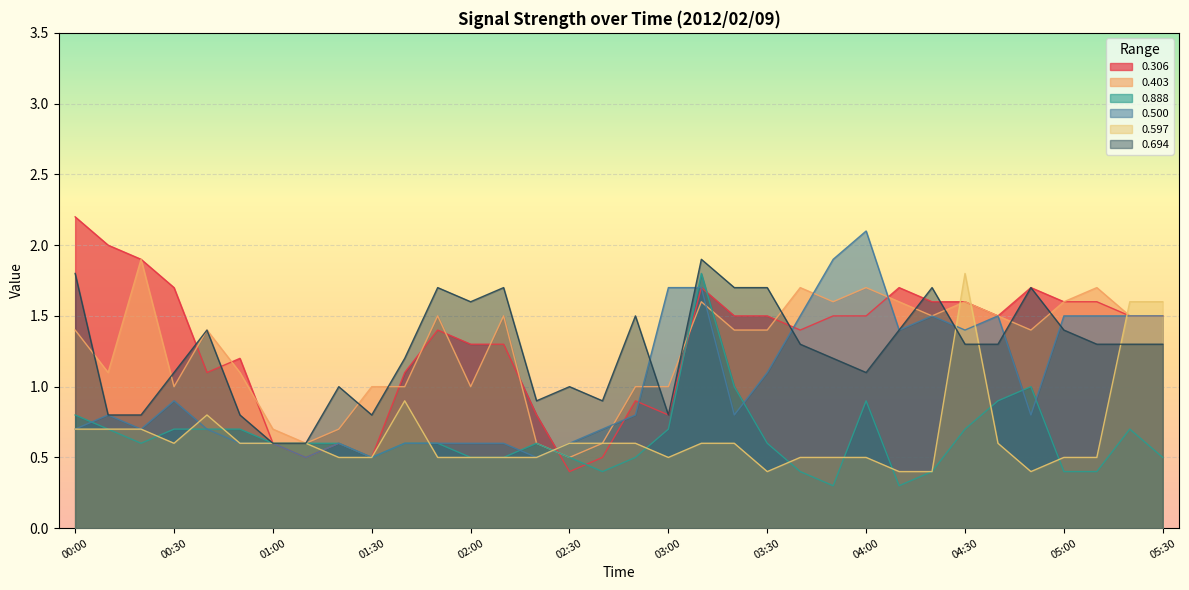

Which series changed the most between 03:40 and 05:00?

0.306